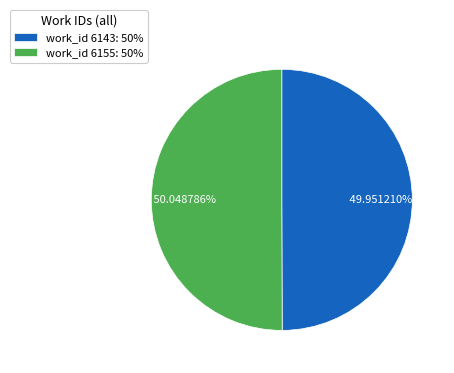

Does any single category account for the majority?

Yes